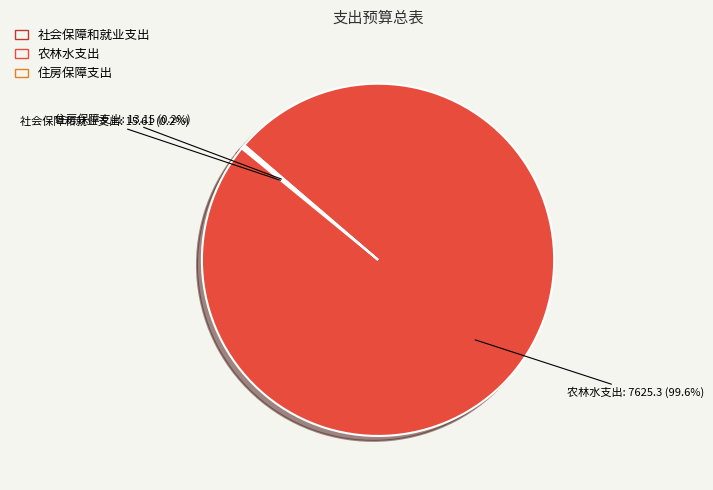

Is there any slice that represents more than half of the pie?

Yes